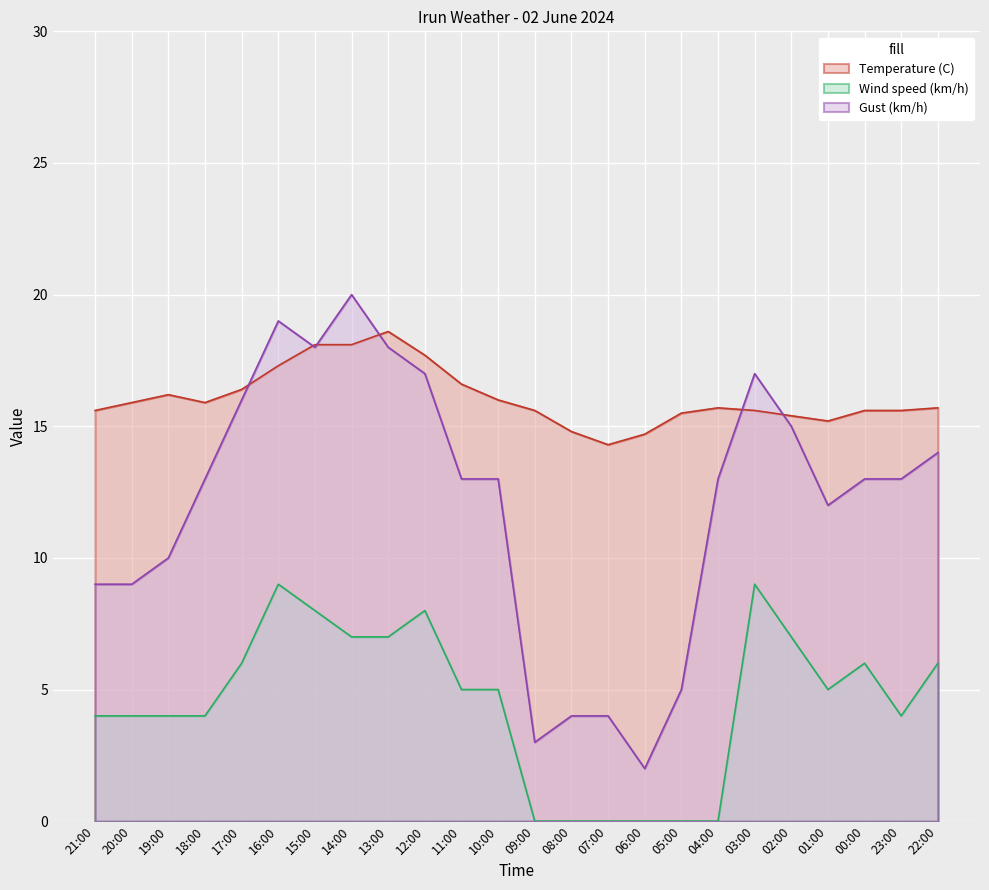

Which category has the highest value across all series?

14:00